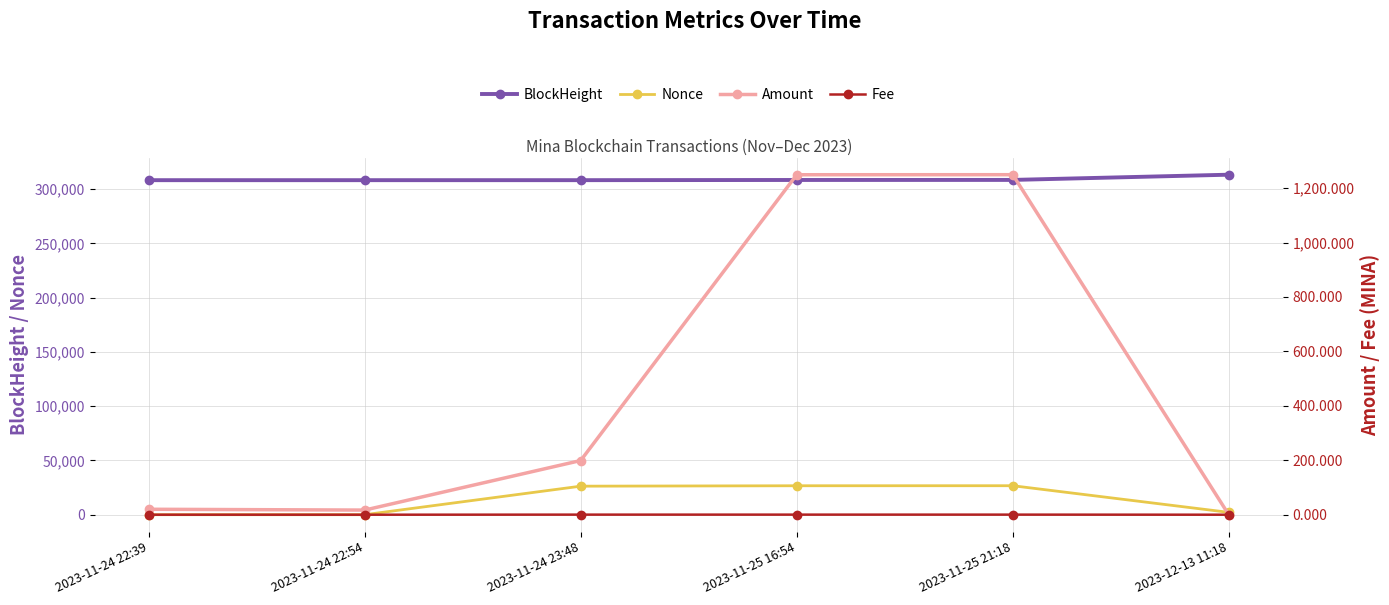

What is the difference between the Amount values at 2023-11-25 16:54 and 2023-11-24 22:39?

1229.1